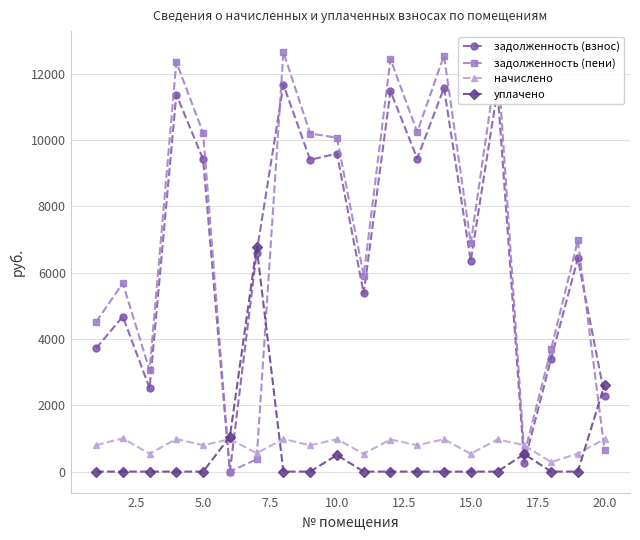

What is the value of the задолженность (взнос) point at the 14th from the left?

11577.6